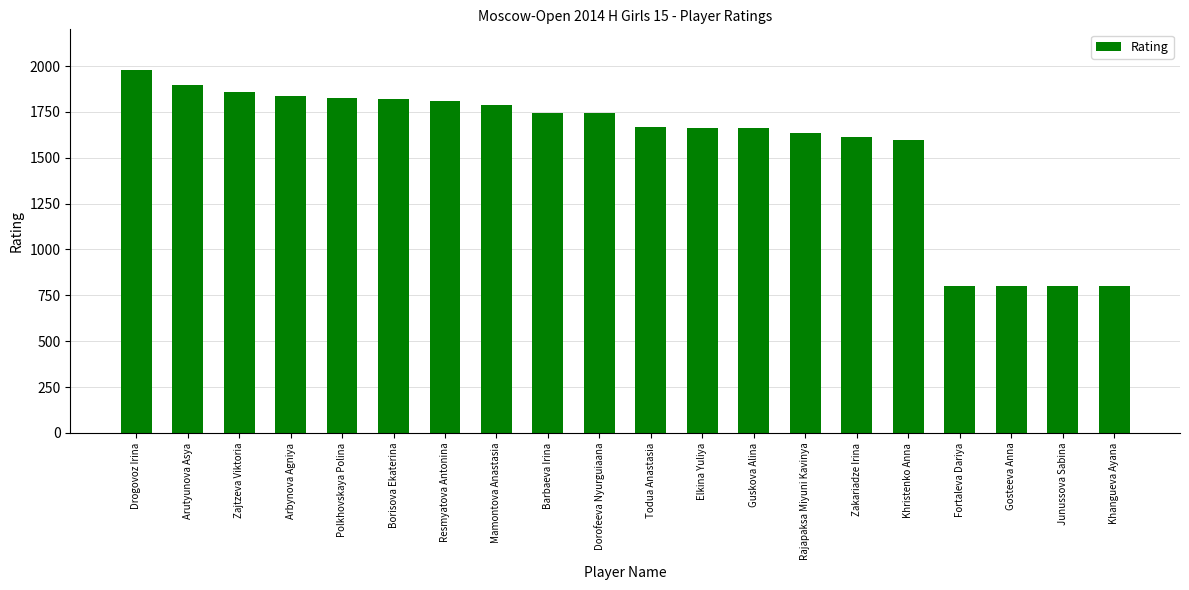

Which label corresponds to the largest value in the chart?

Drogovoz Irina